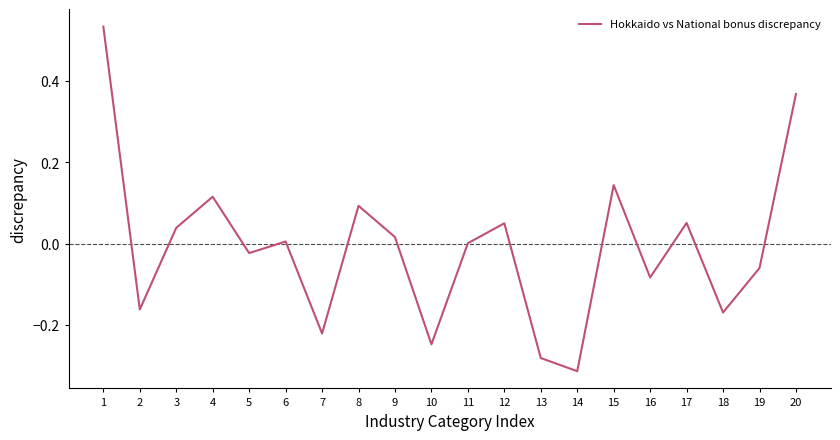

What is the difference between the maximum and minimum values?

0.8